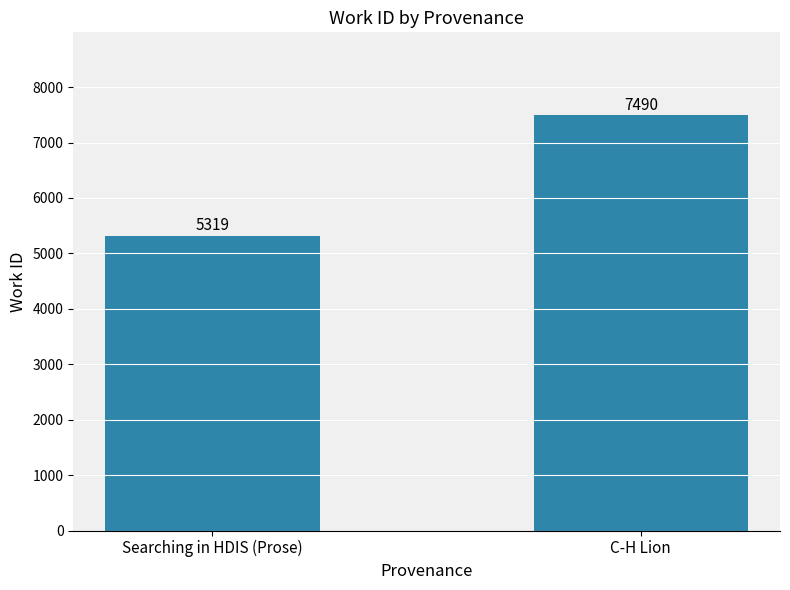

Which has a higher value, C-H Lion or Searching in HDIS (Prose)?

C-H Lion